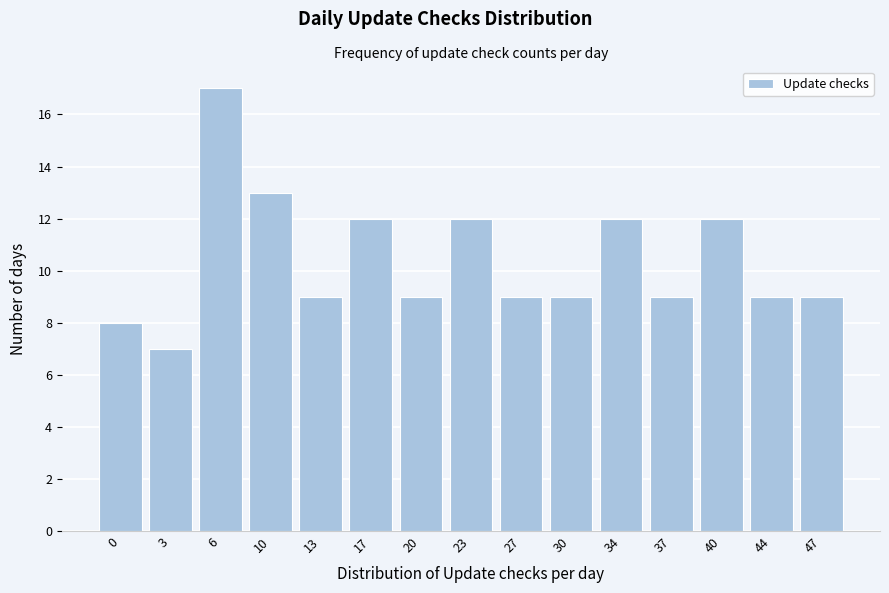

Reading left to right, list all the values displayed in this chart.

0=8	3=7	6=17	10=13	13=9	17=12	20=9	23=12	27=9	30=9	34=12	37=9	40=12	44=9	47=9